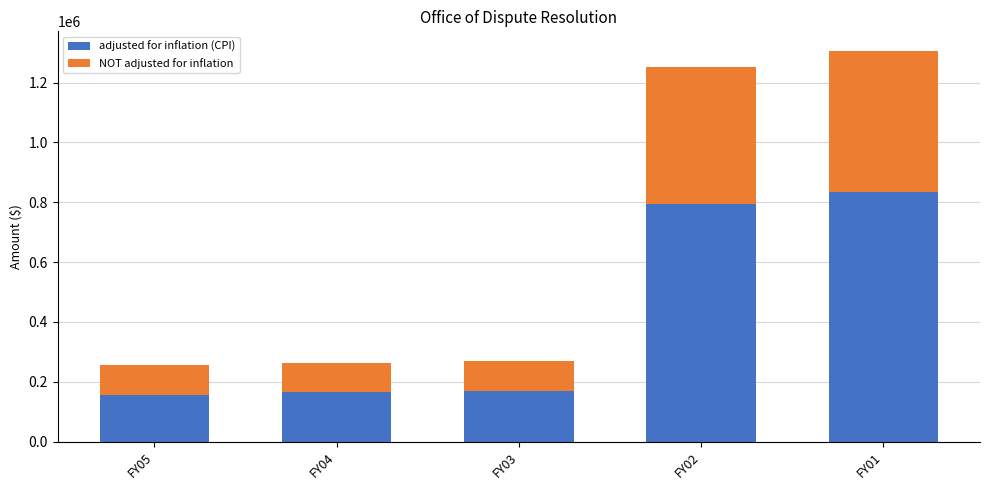

Reading left to right, what are the values for adjusted for inflation (CPI)?

157505	164234	169915	795093	833918